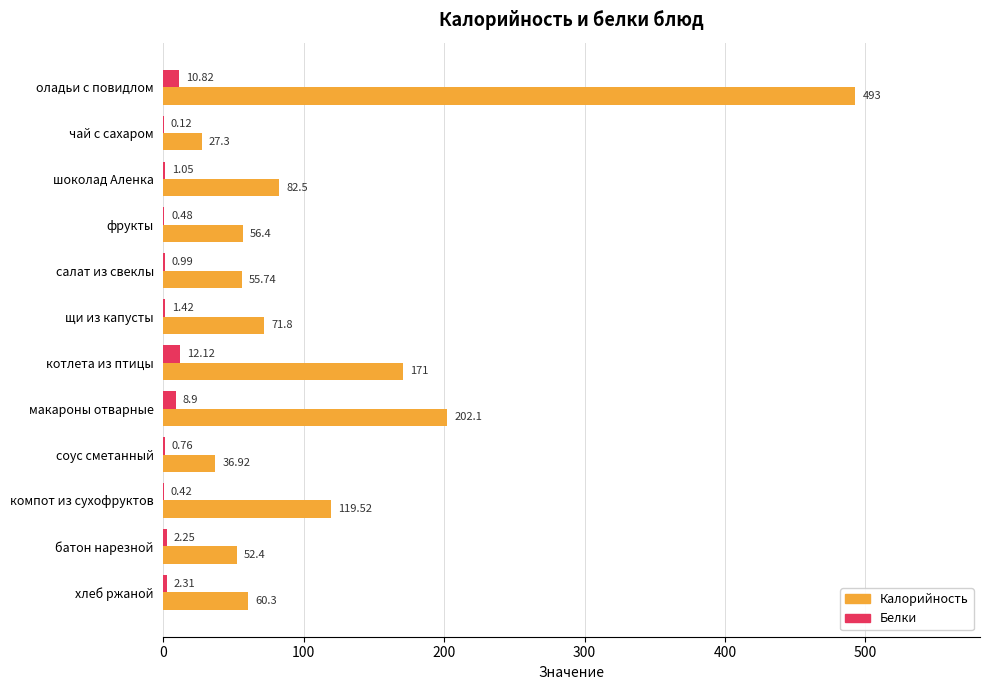

What are all the series names shown in the legend?

Калорийность, Белки